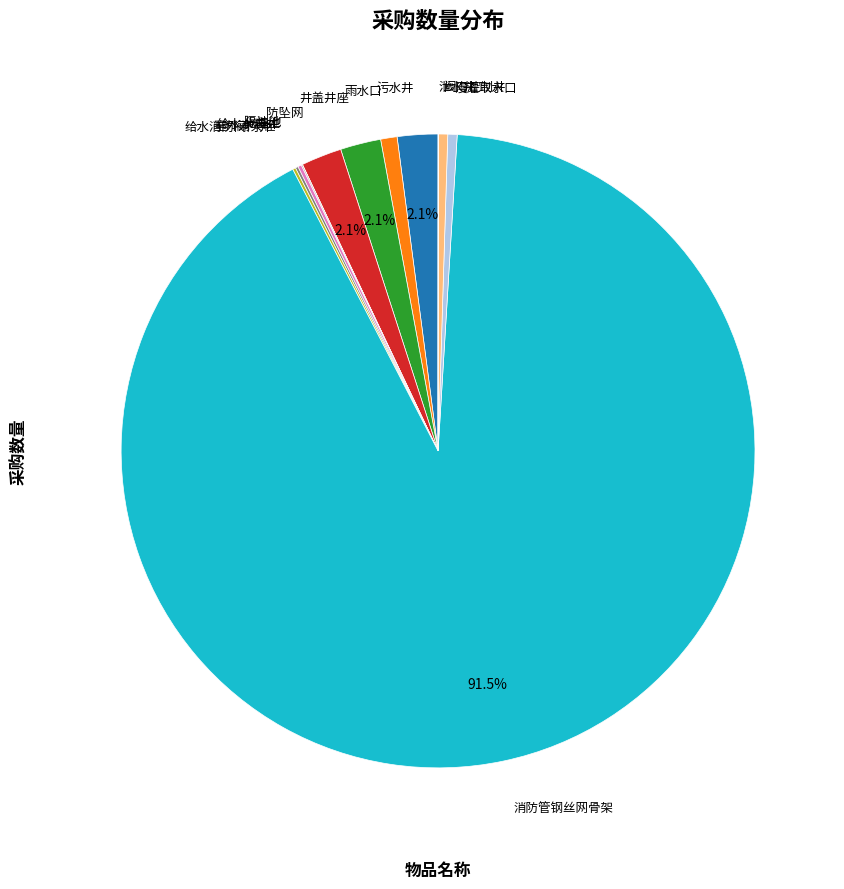

To the nearest percent, what is the difference between the largest and smallest slice percentages?

91%